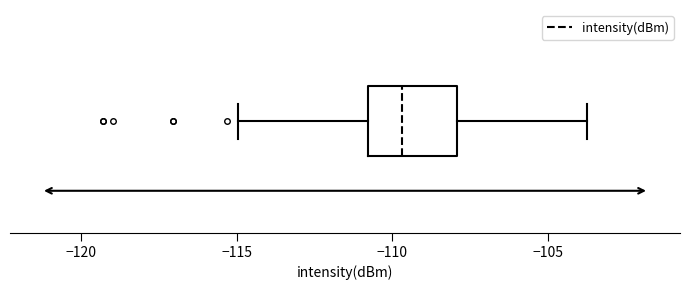

Where does the median line of the box sit on the x-axis? The values are not printed on the chart, so give them approximately, as read against the axis.

-109.5